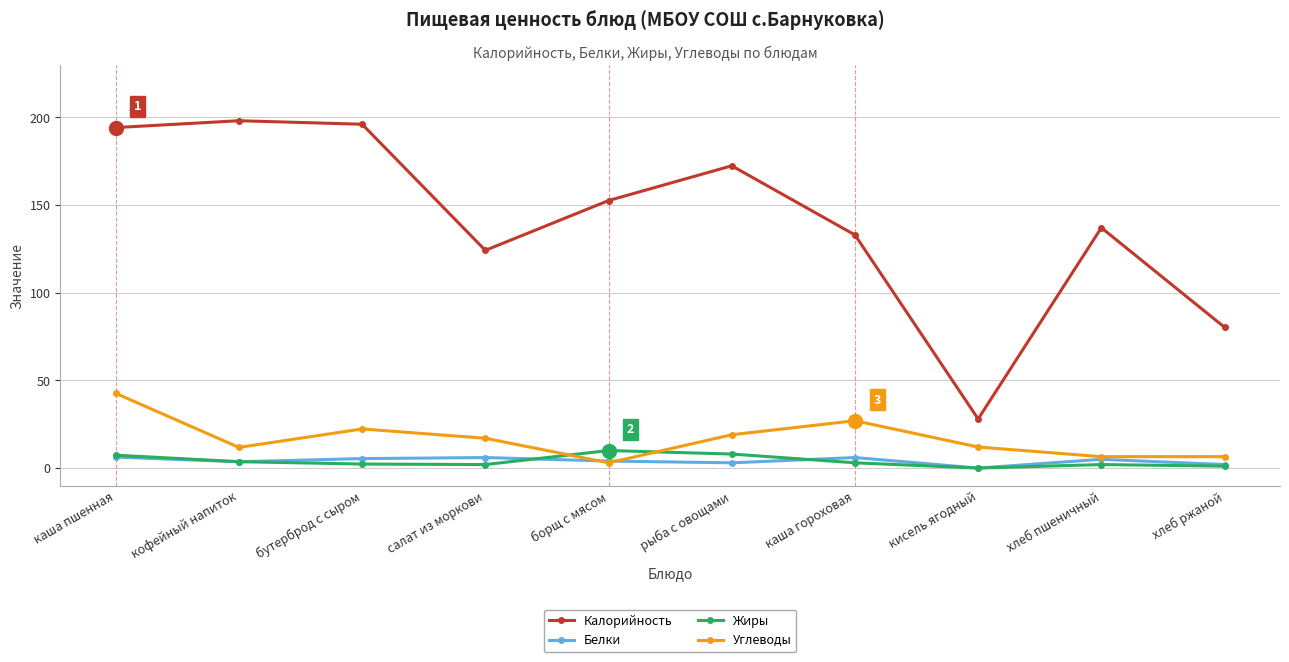

What is the value of the Жиры point at the 6th from the left?

8.0